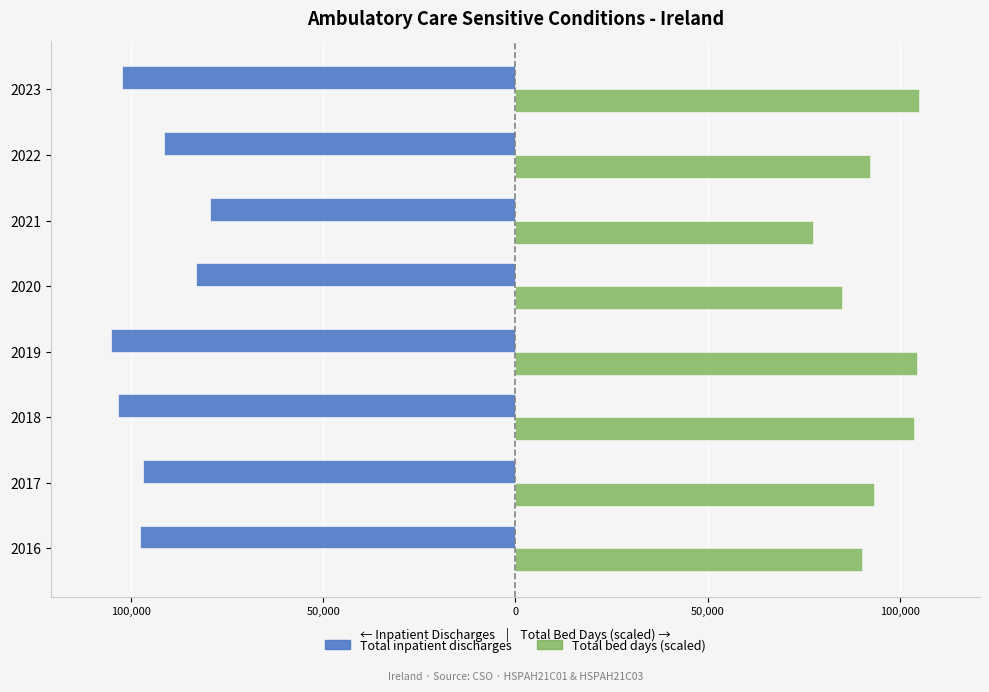

What are all the series names shown in the legend?

Total inpatient discharges, Total bed days (scaled)